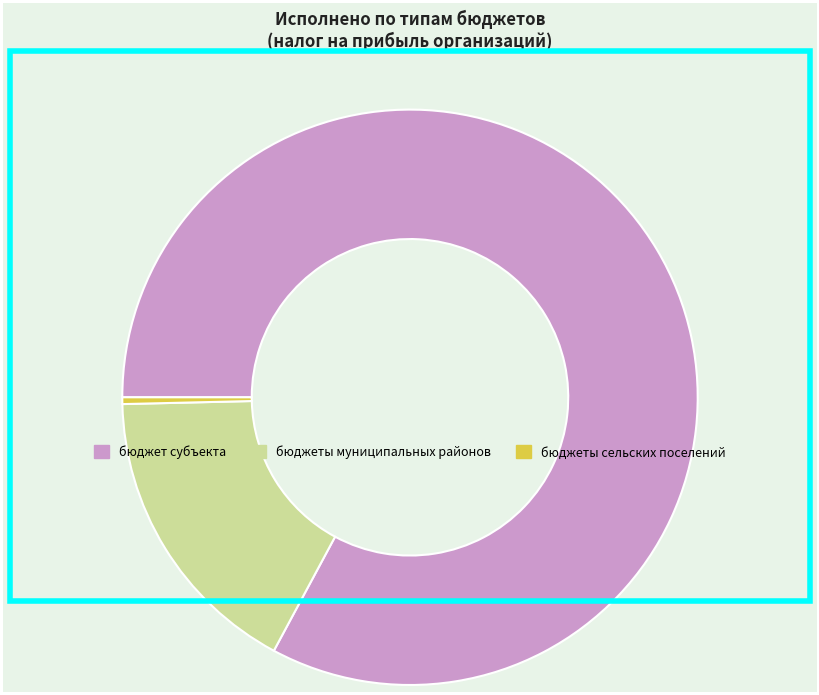

Which has a higher value, бюджет субъекта or бюджеты муниципальных районов?

бюджет субъекта